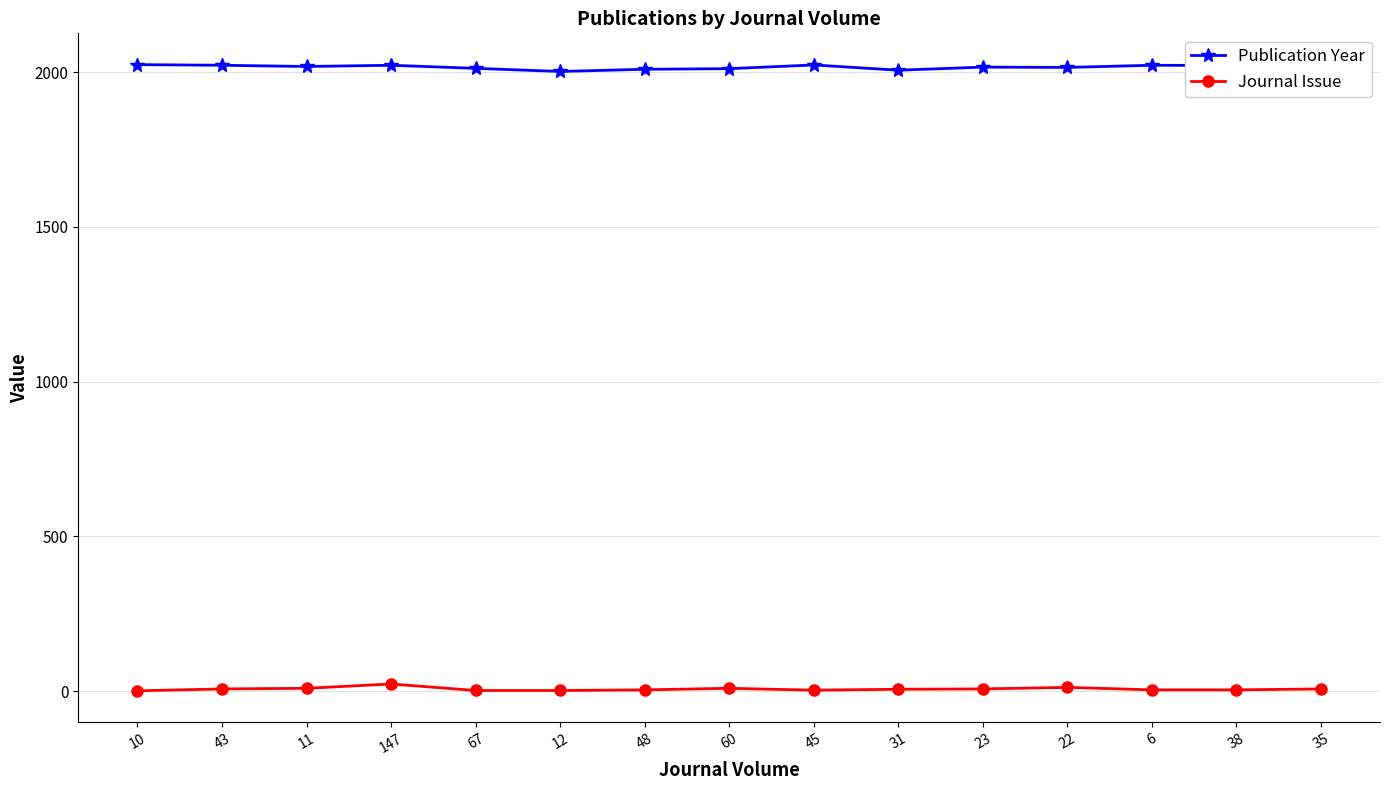

What is the maximum value for Publication Year?

2024